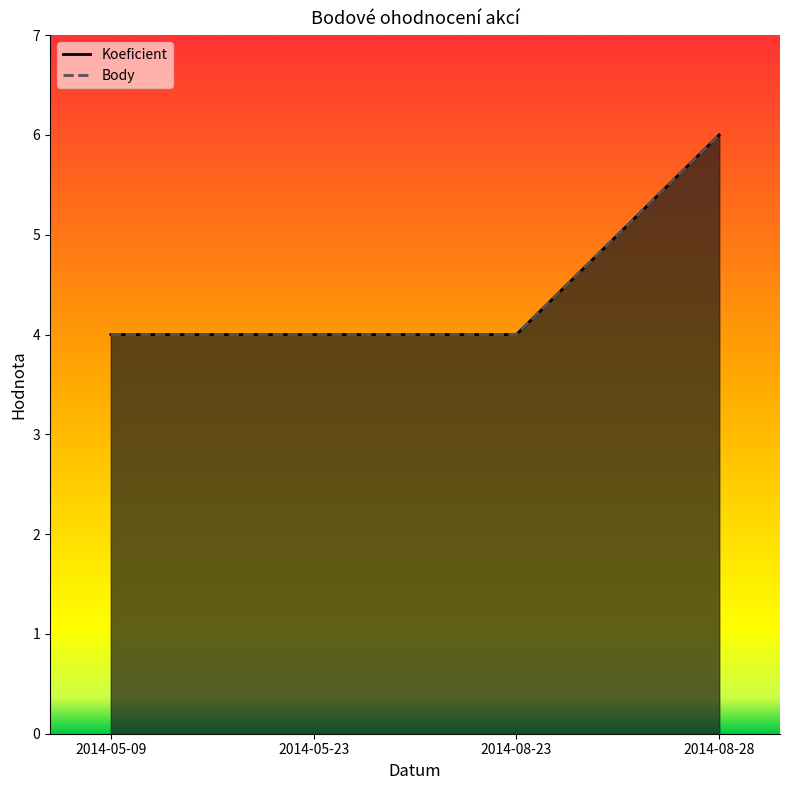

Which series has the largest total across all categories?

Koeficient